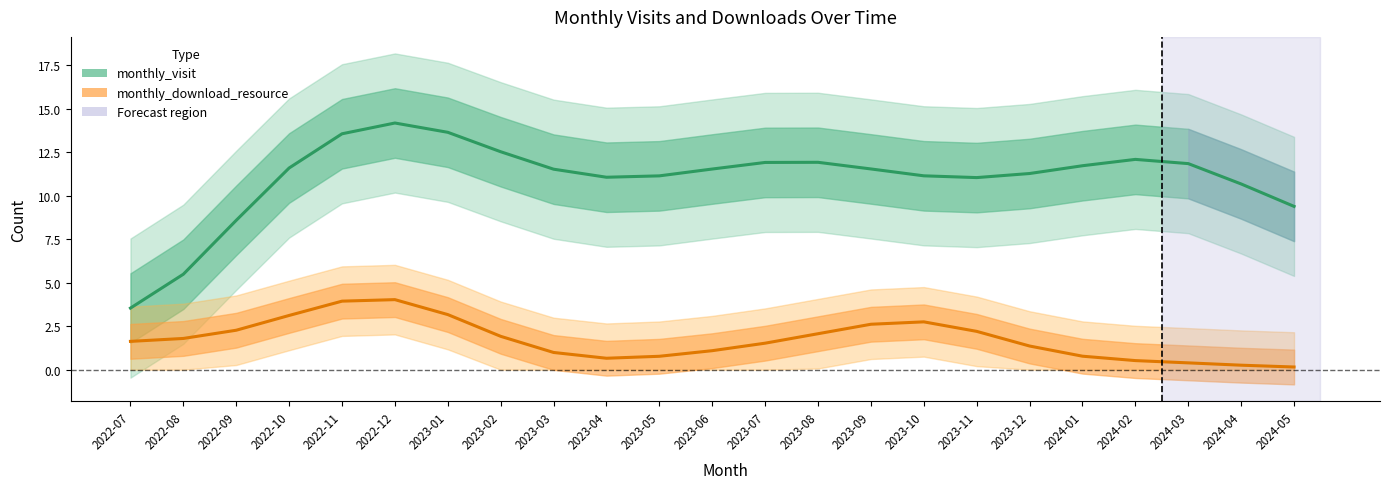

Which category has the lowest value in the monthly_visit series?

2022-07